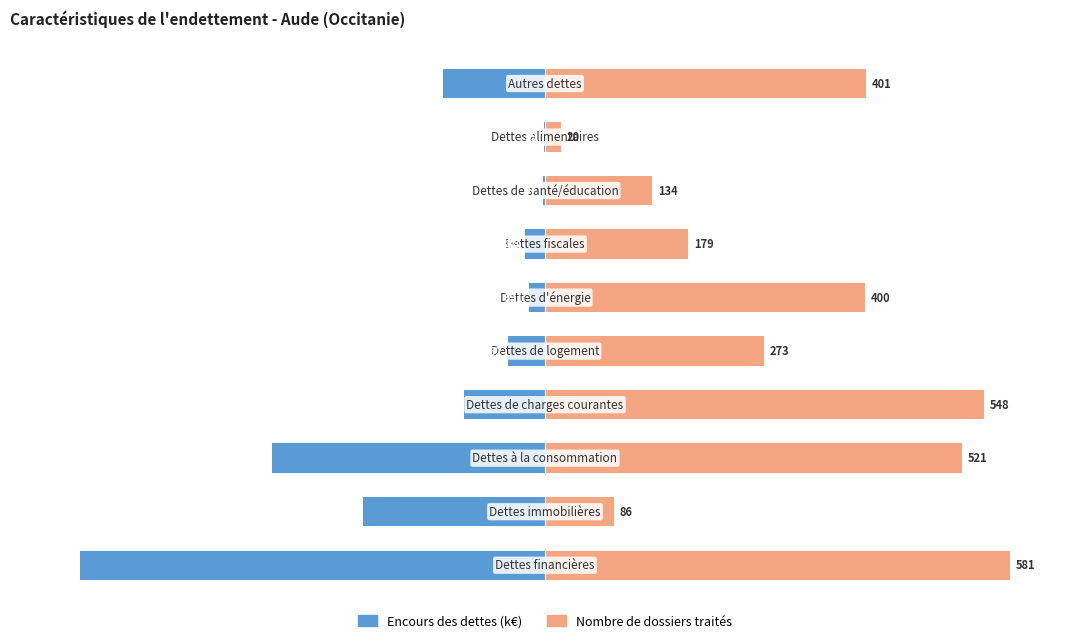

The value of Nombre de dossiers traités at 3 is 59.7. True or false?

False